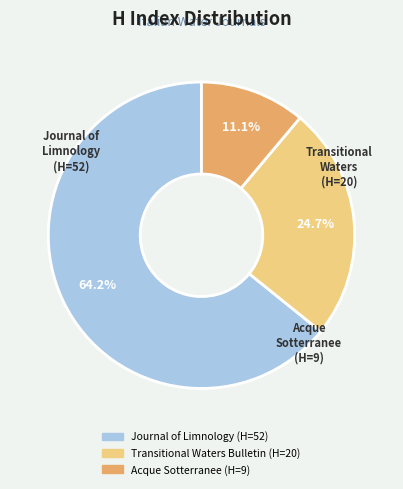

What is the smallest slice in the pie chart?

Acque Sotterranee